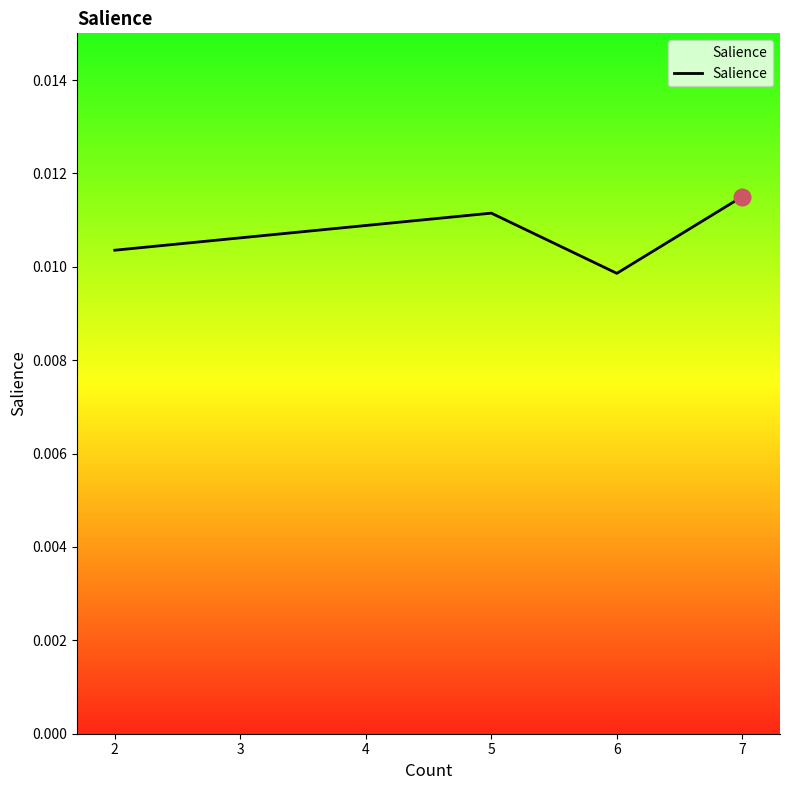

How many values are between 0 and 1?

4